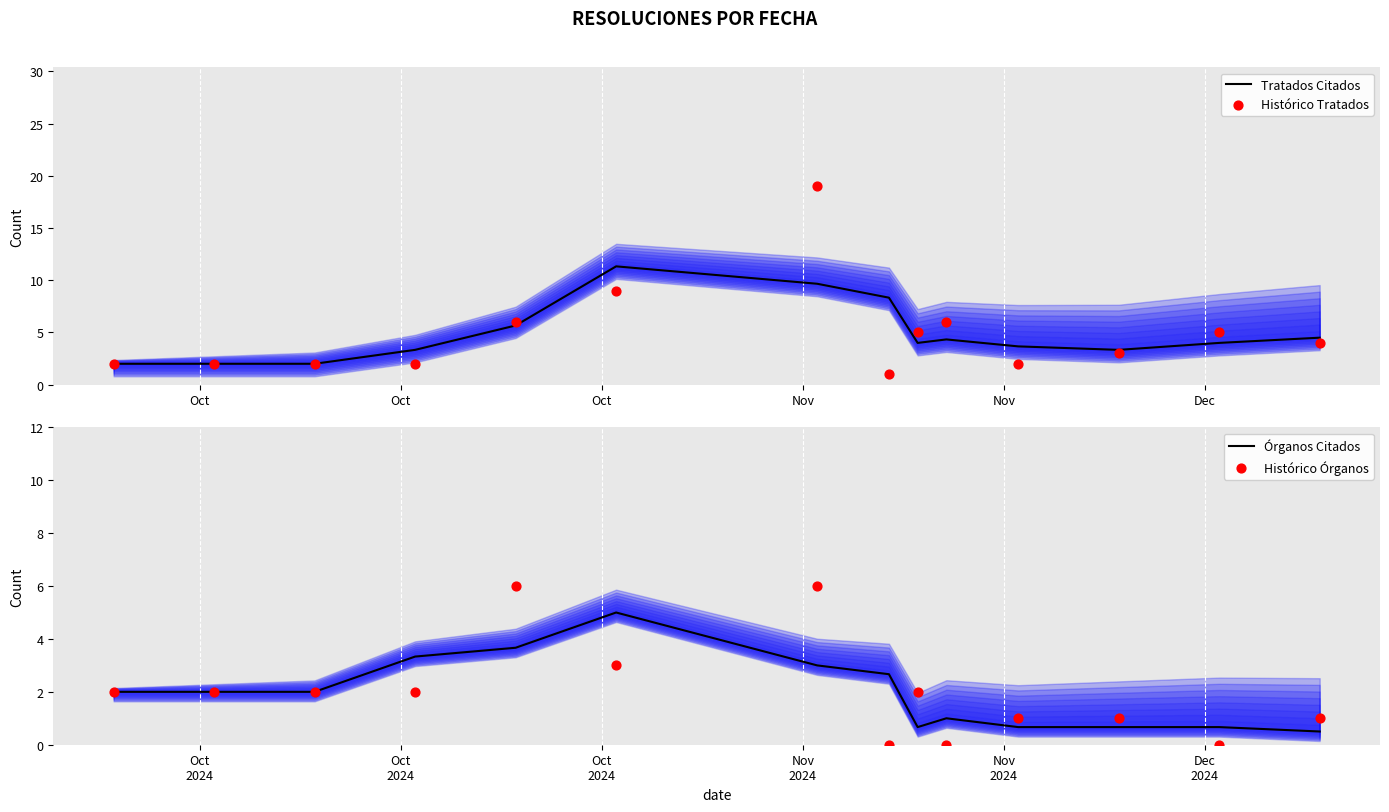

Which series has the widest spread of Y values?

Histórico Tratados